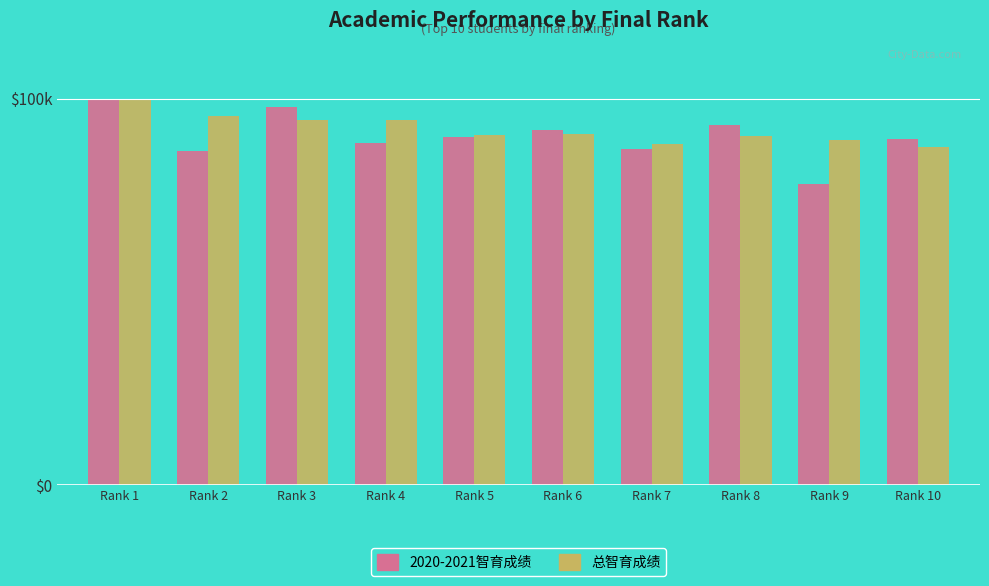

What are all the series names shown in the legend?

2020-2021智育成绩, 总智育成绩